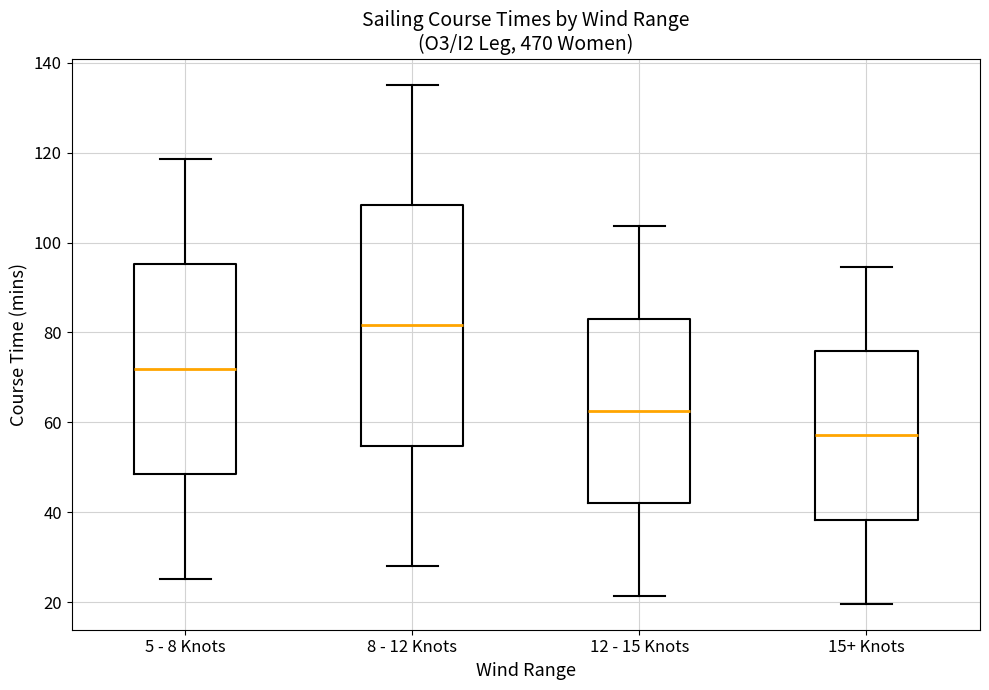

Where does the lower whisker of the box for 5 - 8 Knots end on the y-axis? The values are not printed on the chart, so give them approximately, as read against the axis.

26